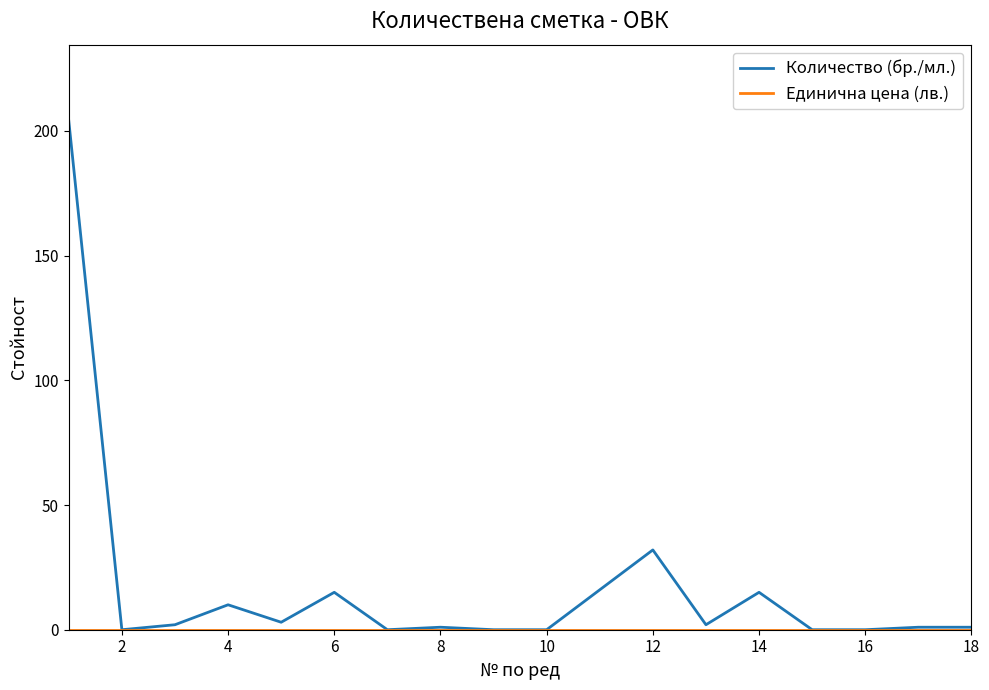

What is the difference between the maximum and minimum values in the Количество (бр./мл.) series?

204